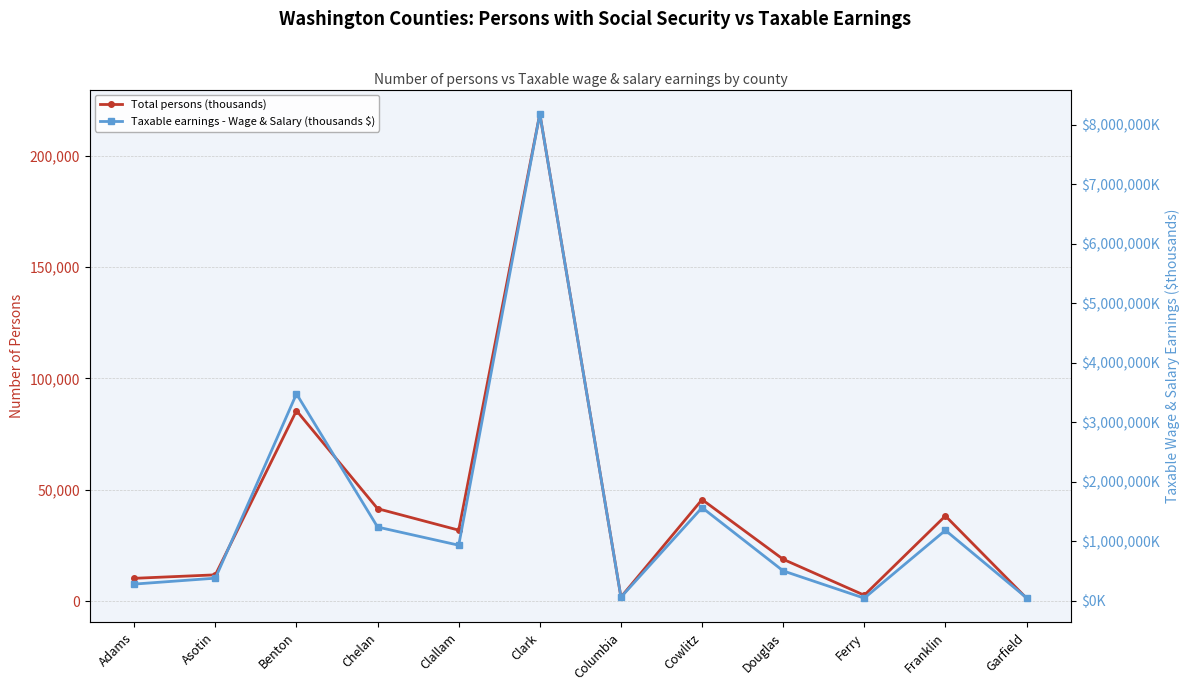

Which label corresponds to the smallest value in the chart?

Garfield